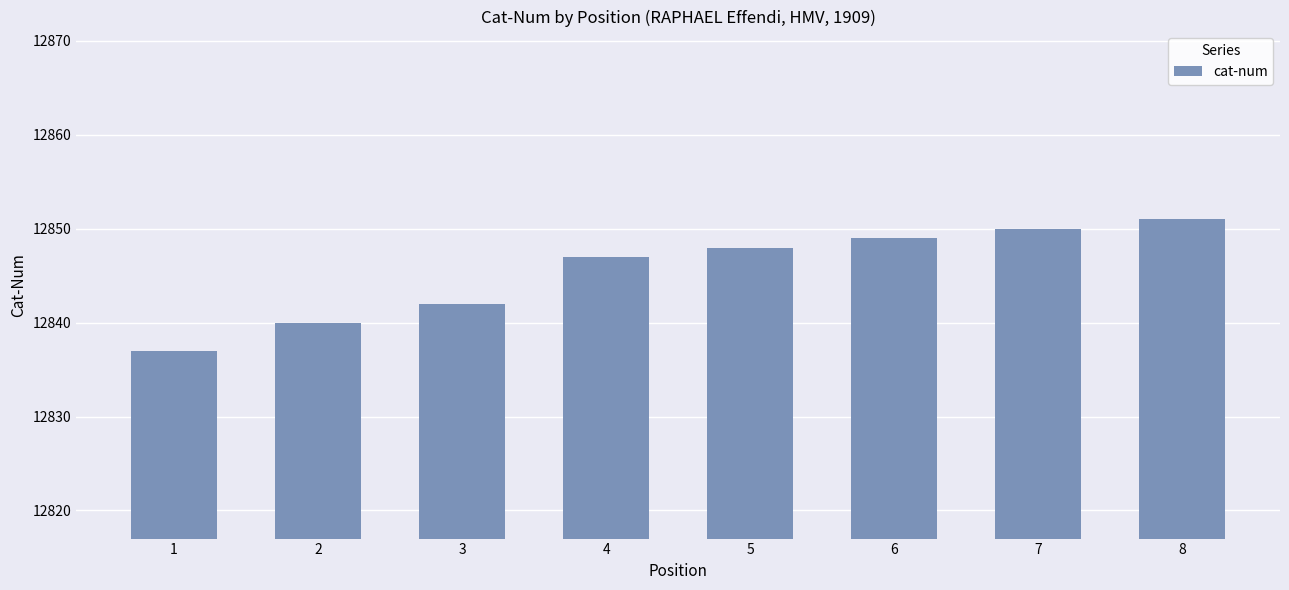

What is the difference between the maximum and minimum values?

14